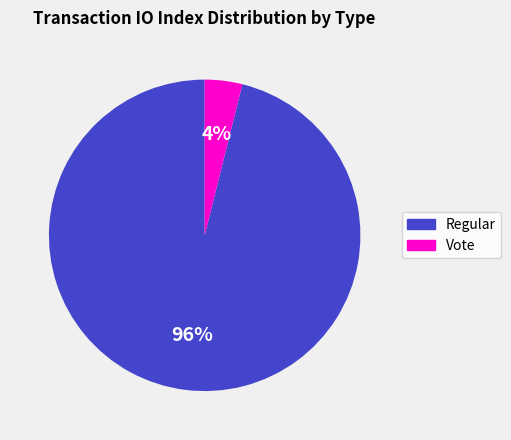

What is the majority slice?

Regular